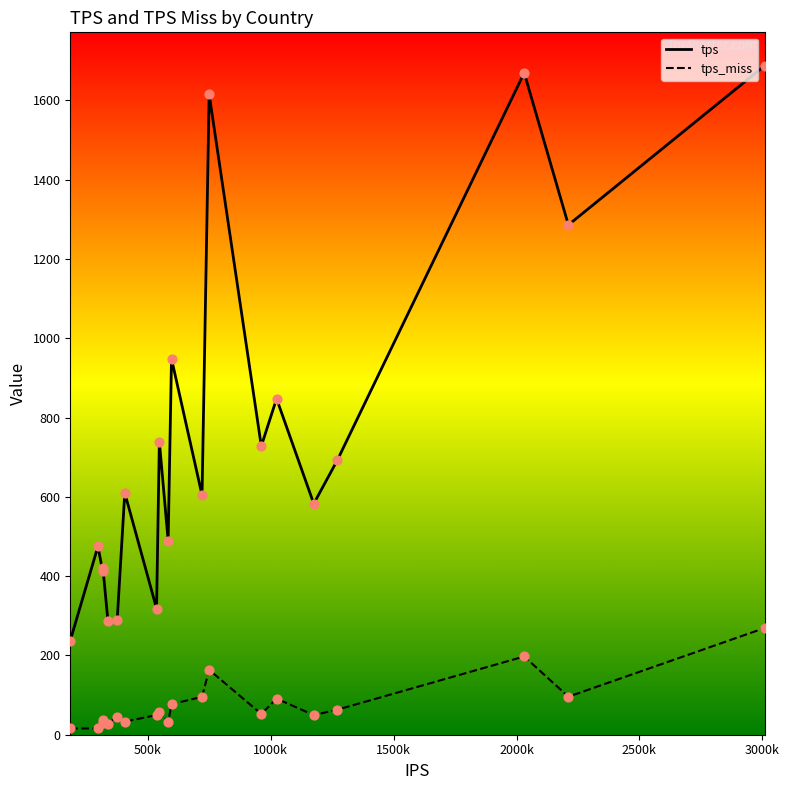

Which series has the largest total across all categories?

tps